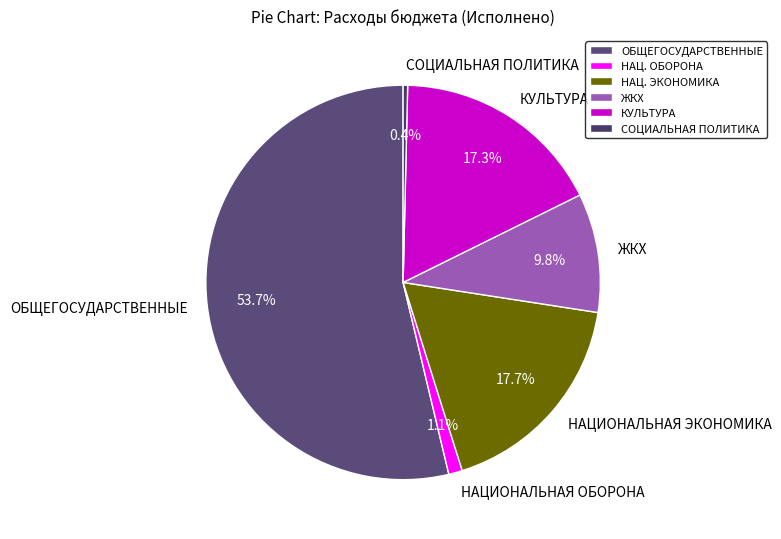

How many segments does this pie chart have?

6